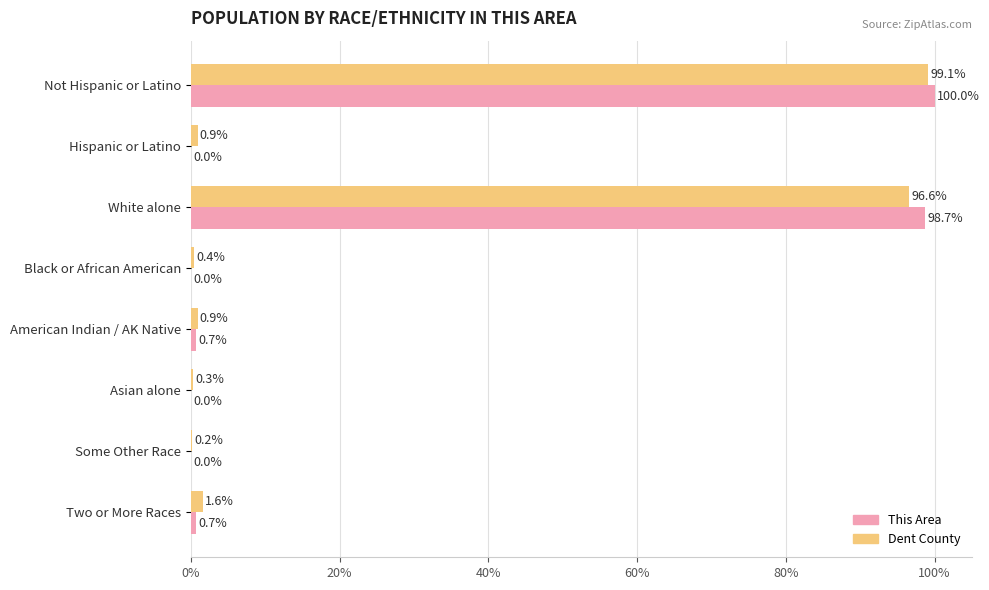

What is the sum of all Dent County values?

200.0